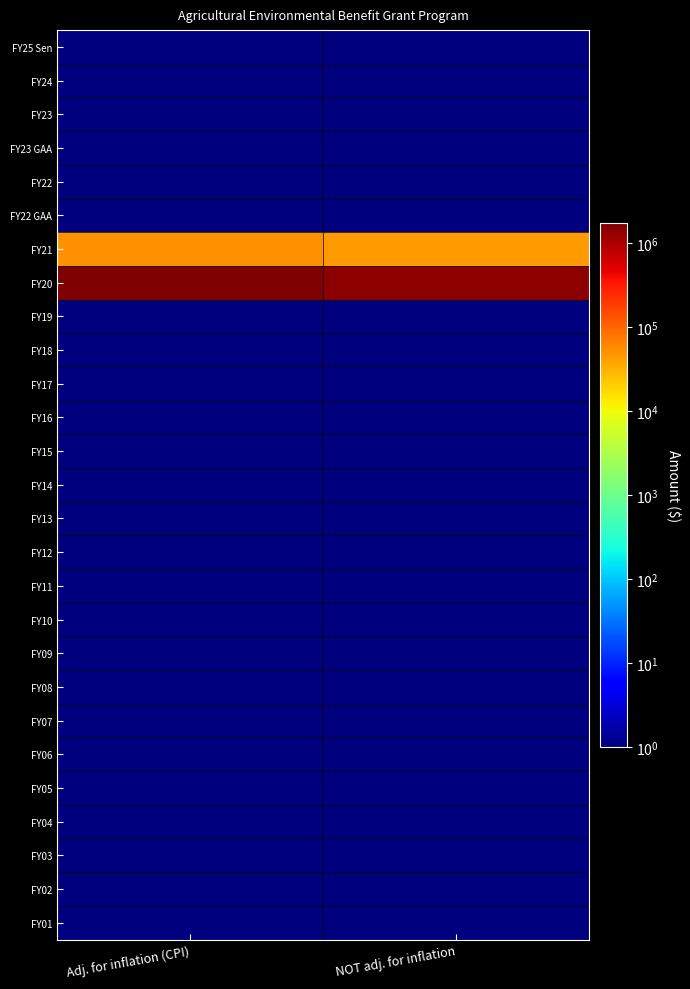

Which label corresponds to the smallest value in the chart?

Adj. for inflation (CPI)